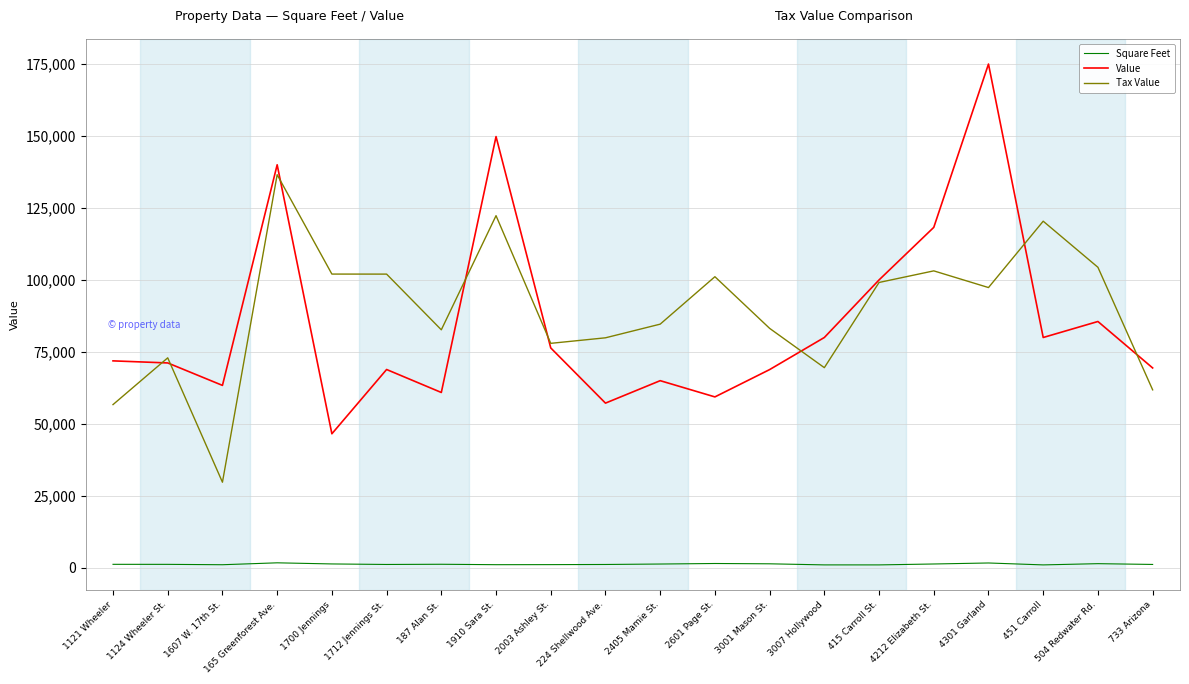

List the series in order of their peak value, highest first.

Value, Tax Value, Square Feet